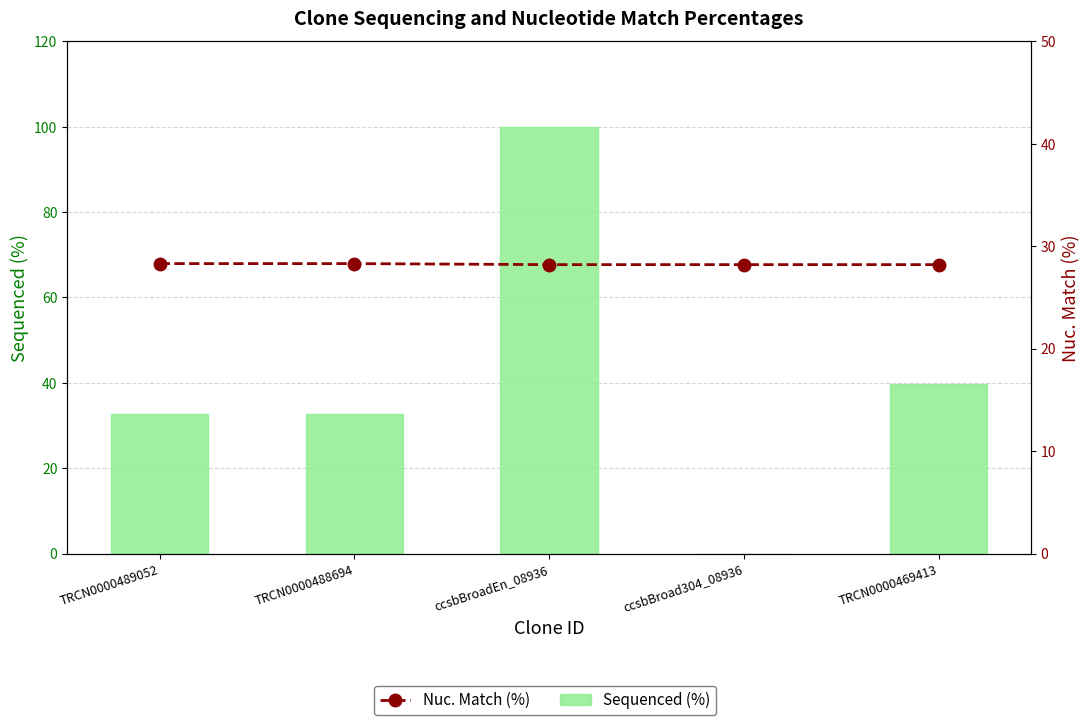

At which category does the chart reach its peak across all series?

ccsbBroadEn_08936